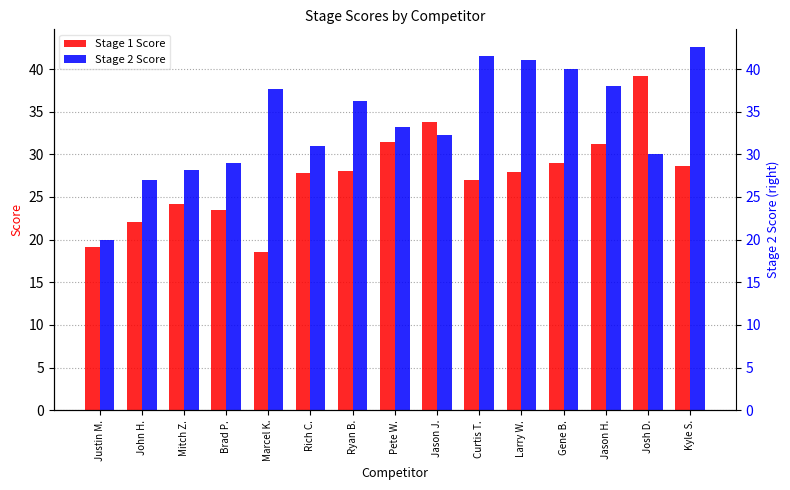

The Stage 2 Score series shows 28.2 at Mitch Z.. True or false?

True